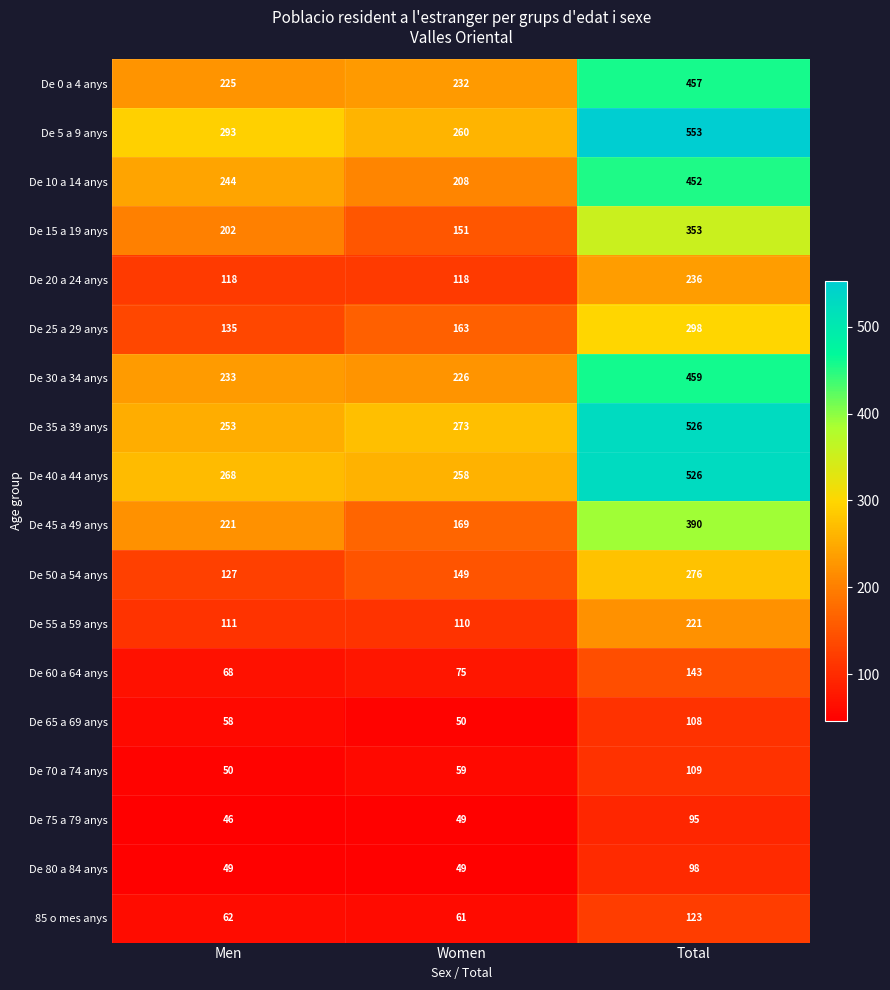

Count the number of data series in this chart.

18